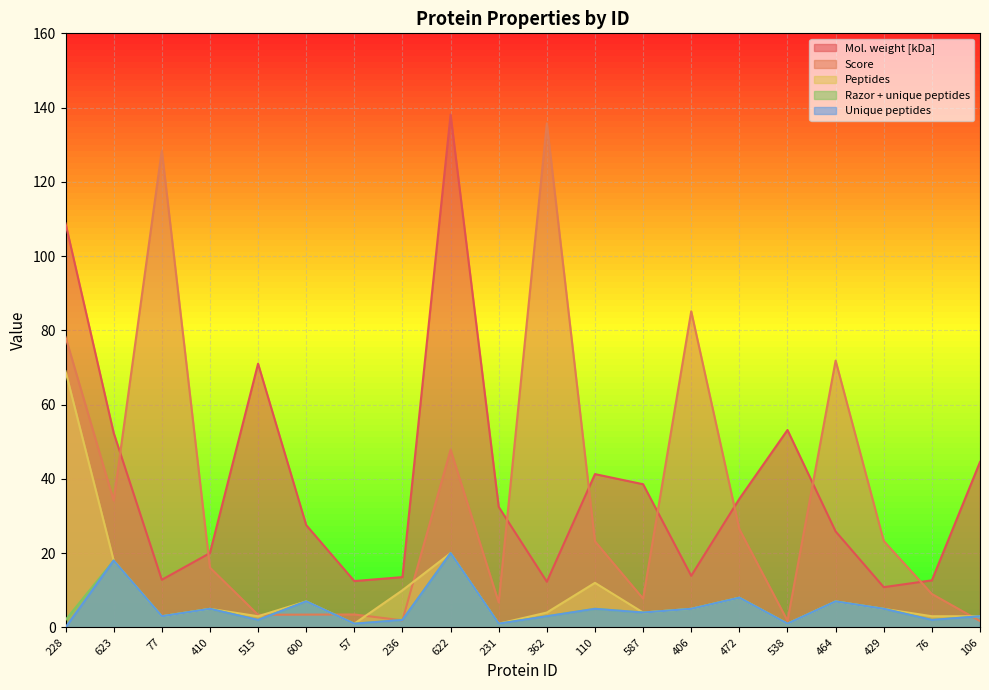

What is the difference between the Peptides values at 600 and 515?

4.0